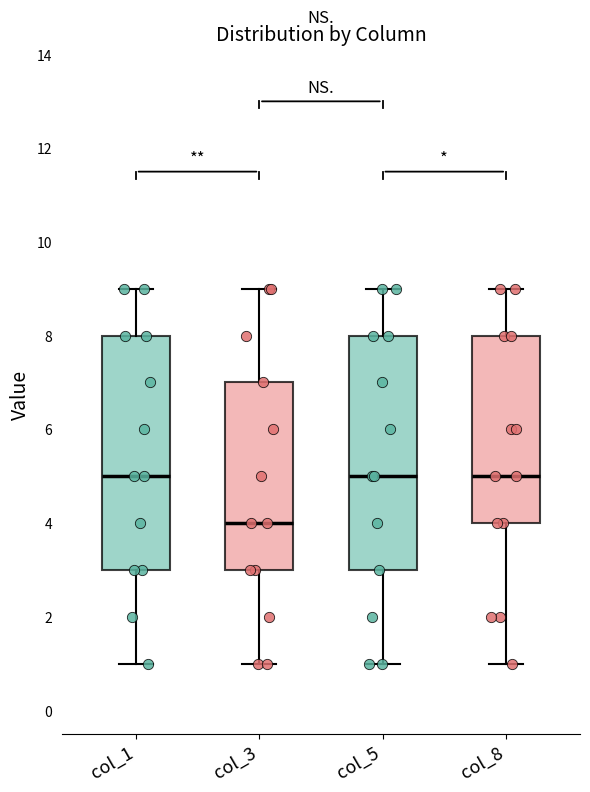

Reading left to right, transcribe this box plot: for each box, give where its median line is, the range the box spans, and where its two whiskers end, as read against the y-axis. The values are not printed on the chart, so give them approximately, as read against the axis.

col_1: median 5, box 3 to 8, whiskers 1 to 9
col_3: median 4, box 3 to 7, whiskers 1 to 9
col_5: median 5, box 3 to 8, whiskers 1 to 9
col_8: median 5, box 4 to 8, whiskers 1 to 9